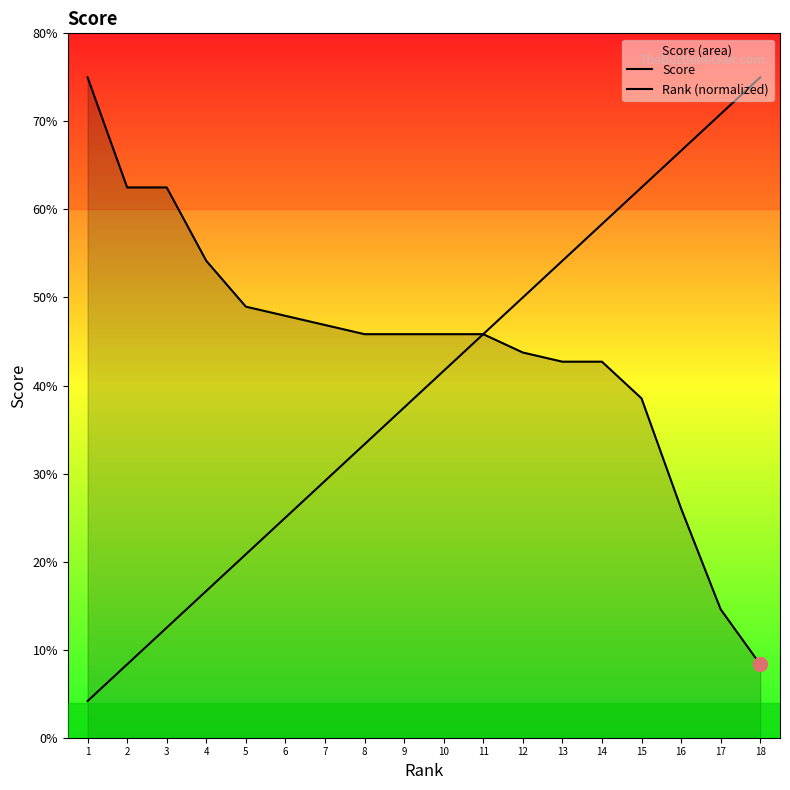

At which label does Score first exceed 45?

1